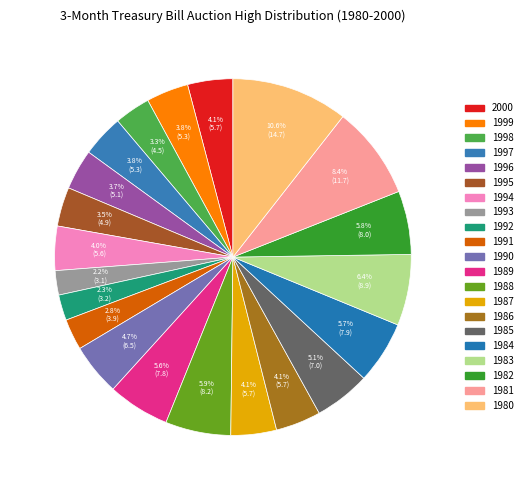

Count the number of slices in the pie.

21